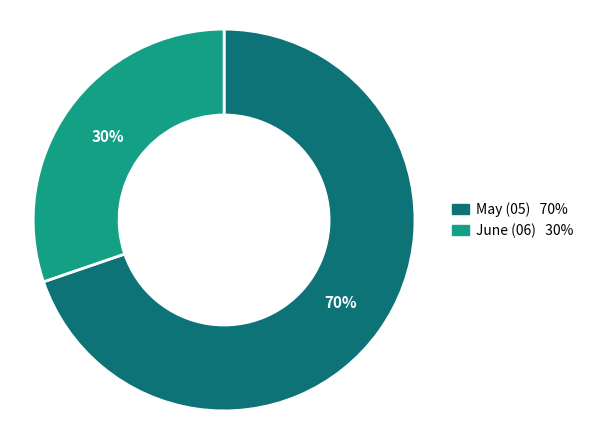

To the nearest percent, what is the average slice percentage?

50%